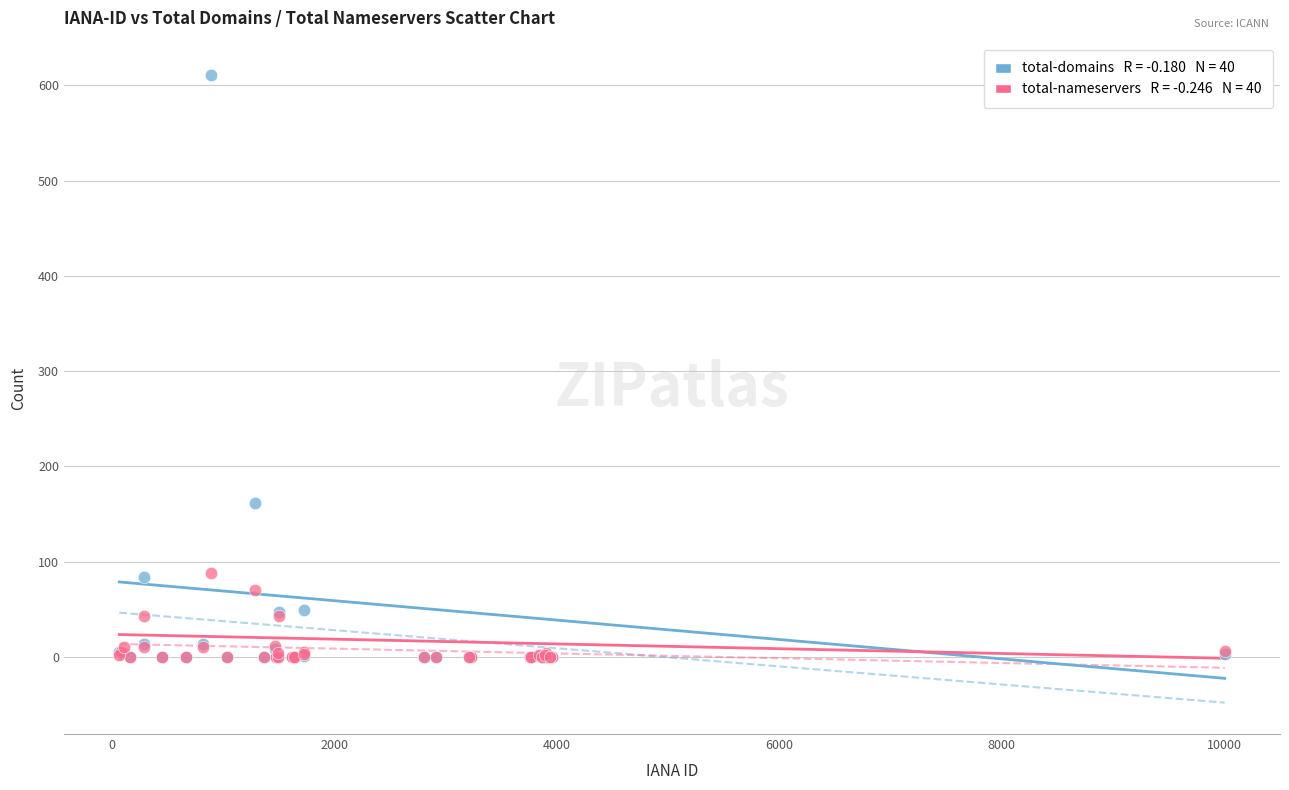

Across all series, what Y value is closest to 305?

162